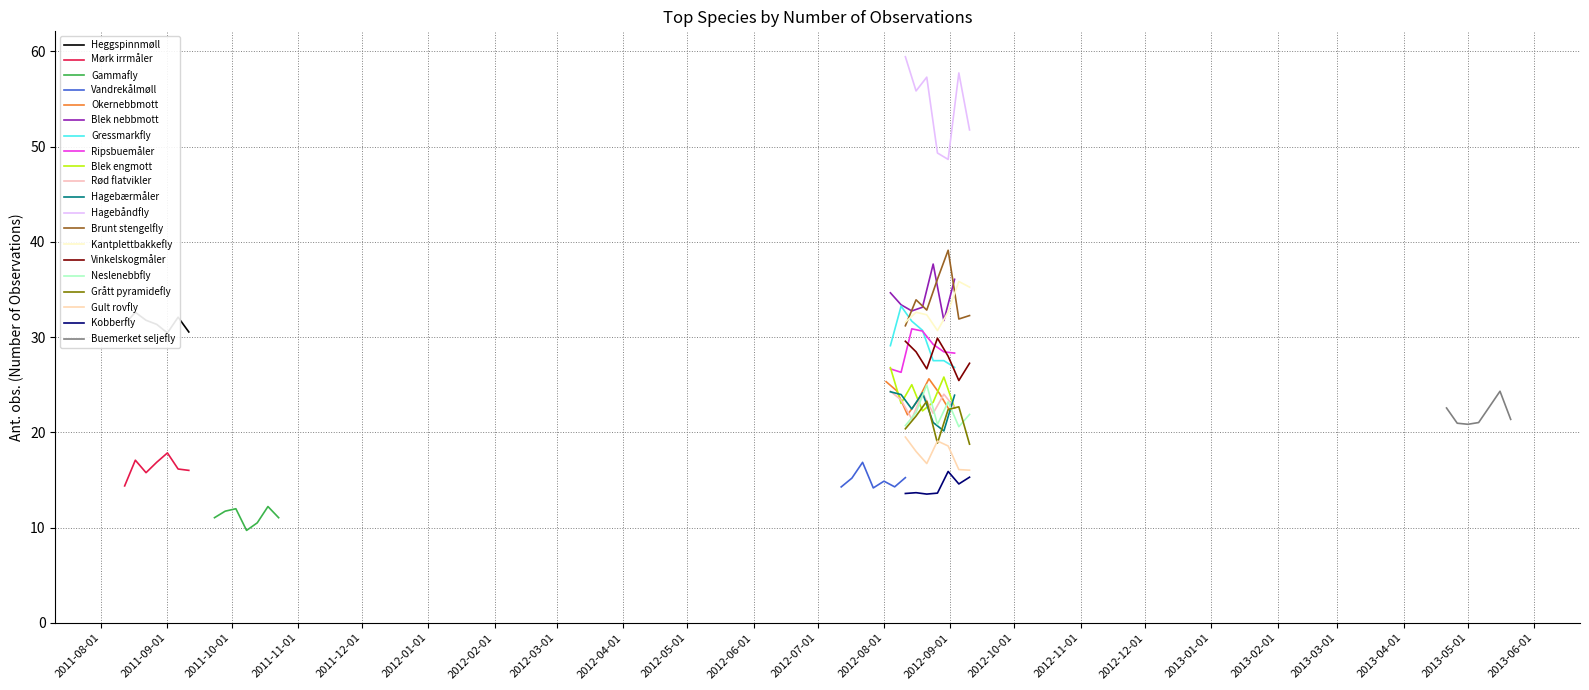

What position from the right is Ripsbuemåler?

13